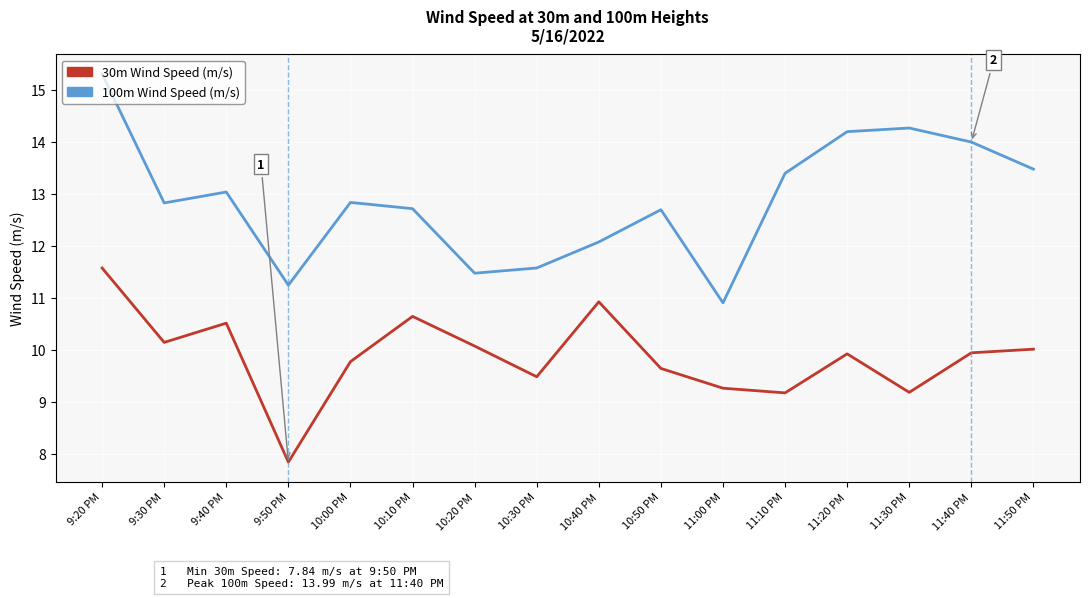

Reading left to right, what are all the values shown in this chart?

30m Wind Speed: 11.6	10.1	10.5	7.8	9.8	10.6	10.1	9.5	10.9	9.6	9.3	9.2	9.9	9.2	9.9	10.0
100m Wind Speed: 15.3	12.8	13.0	11.2	12.8	12.7	11.5	11.6	12.1	12.7	10.9	13.4	14.2	14.3	14.0	13.5